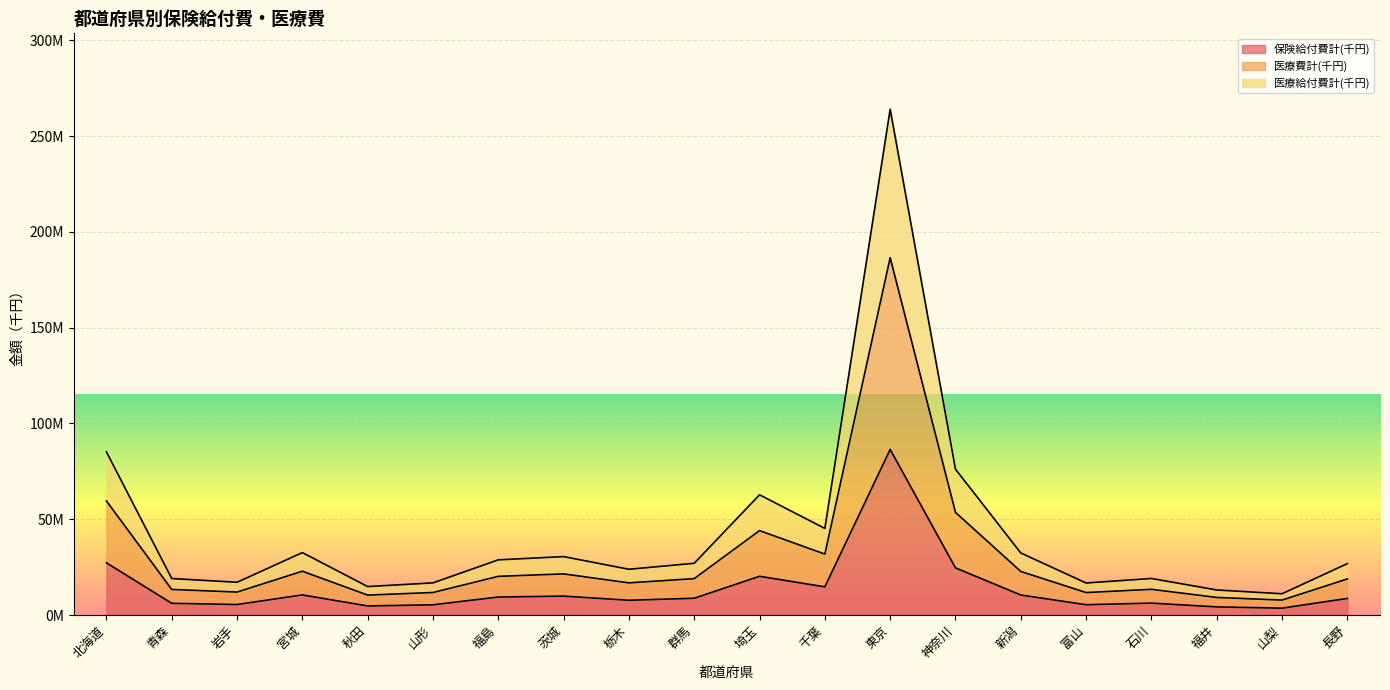

Which has a higher value, 神奈川 or 東京?

東京